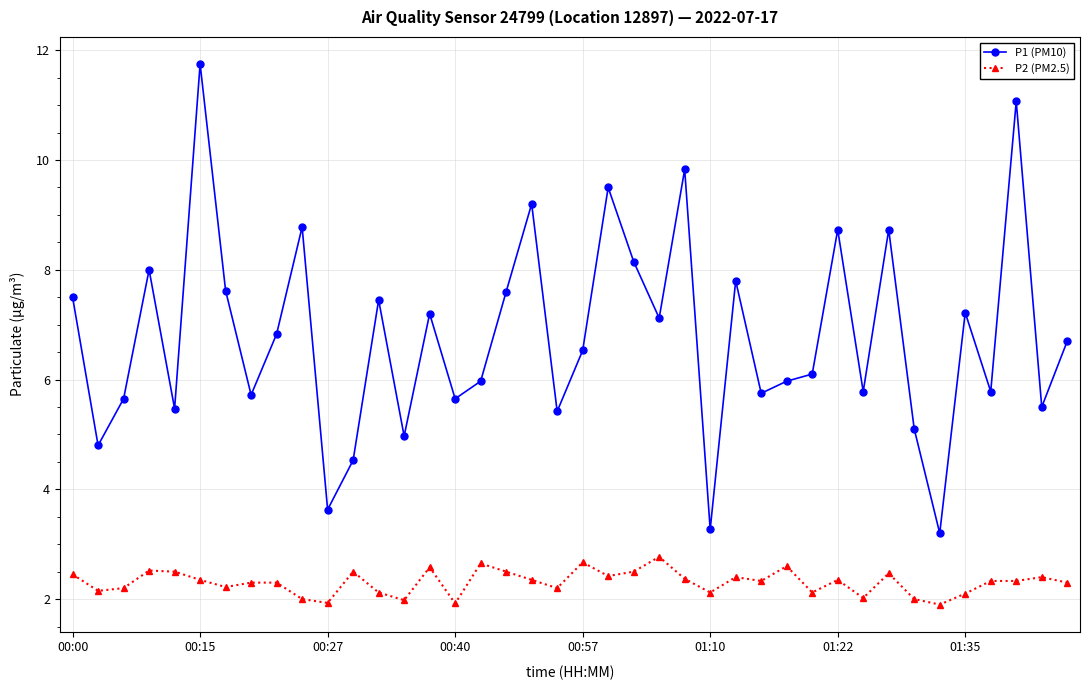

How many lines are shown in the chart?

2